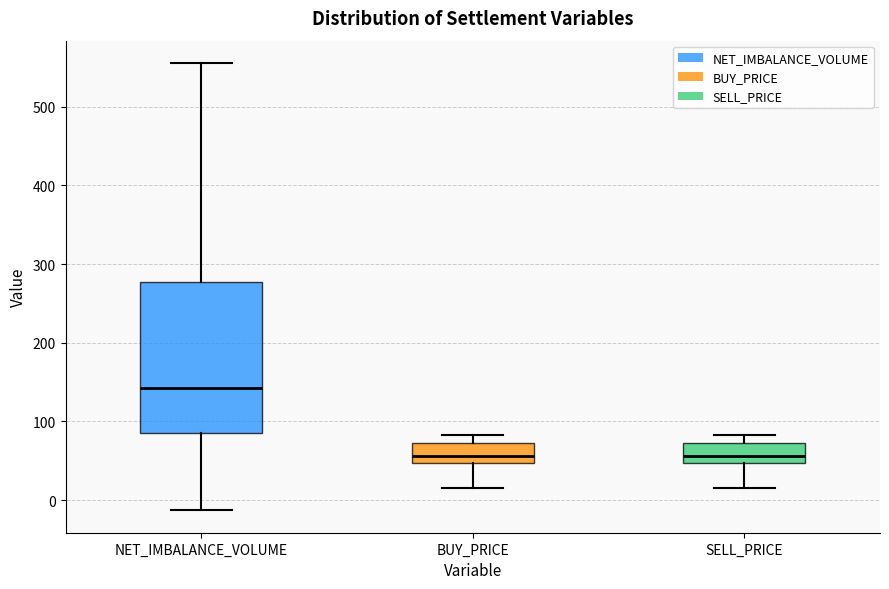

Reading left to right, transcribe this box plot: for each box, give where its median line is, the range the box spans, and where its two whiskers end, as read against the y-axis. The values are not printed on the chart, so give them approximately, as read against the axis.

NET_IMBALANCE_VOLUME: median 140, box 90 to 280, whiskers -10 to 560
BUY_PRICE: median 60, box 50 to 70, whiskers 20 to 80
SELL_PRICE: median 60, box 50 to 70, whiskers 20 to 80